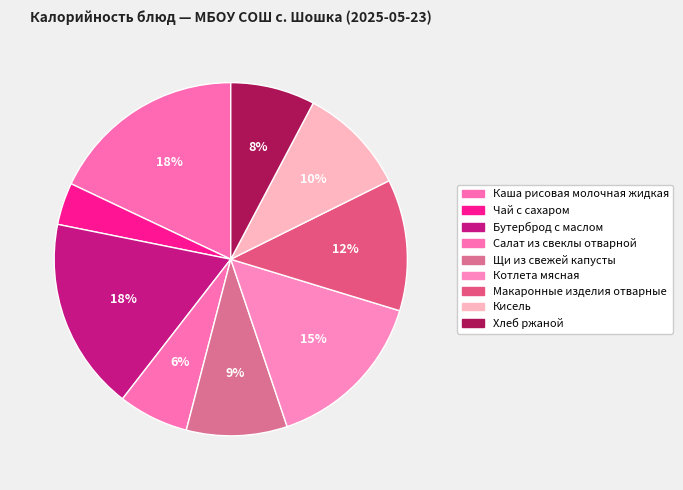

To the nearest percent, what percentage of the pie is Хлеб ржаной?

8%